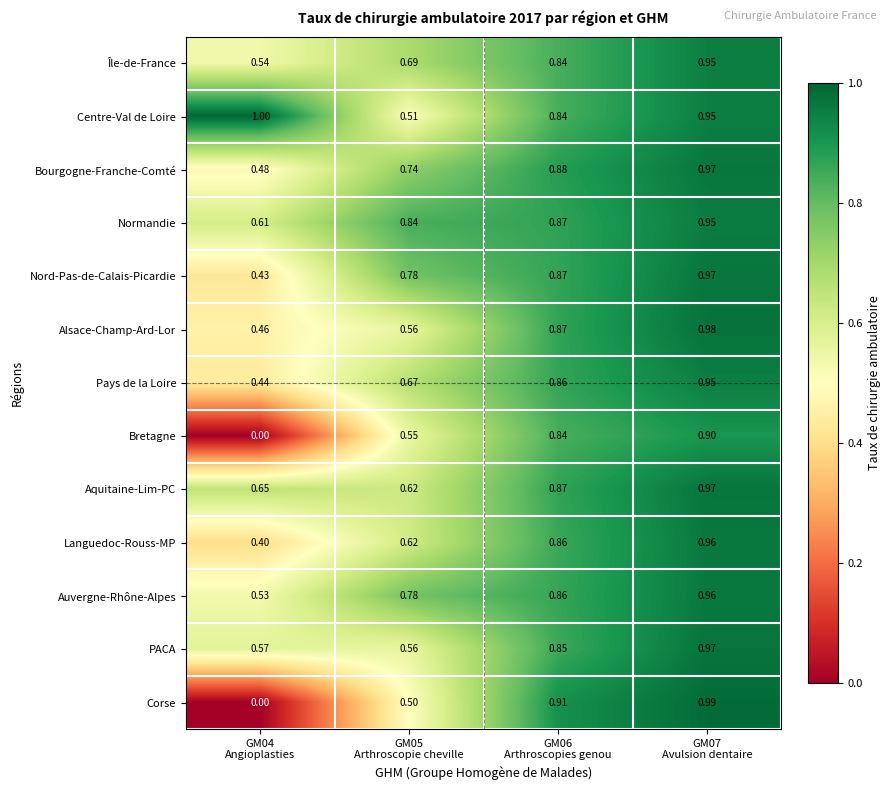

Which series has the largest total across all categories?

Centre-Val de Loire